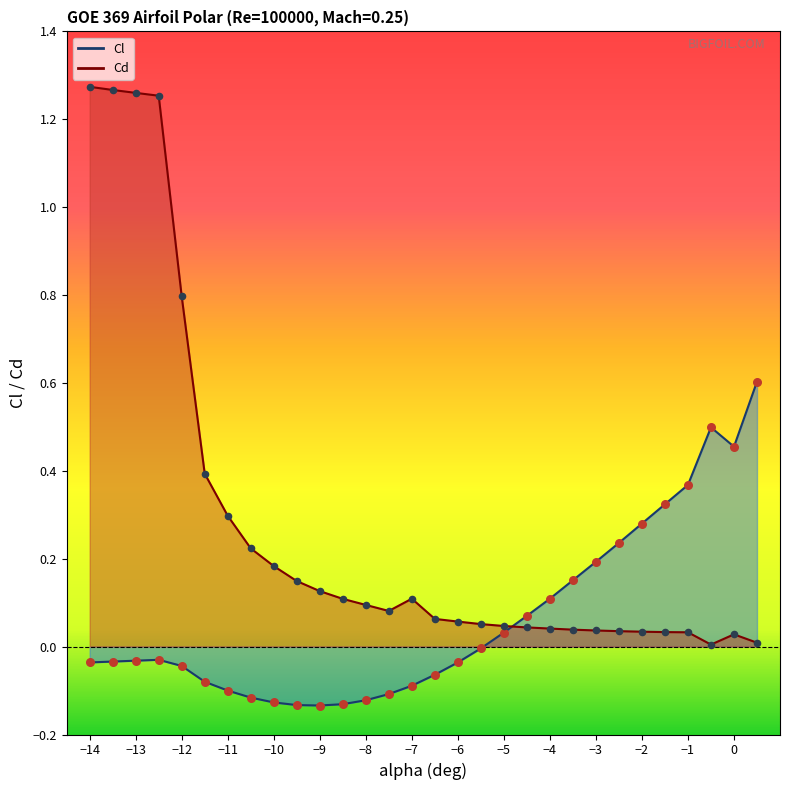

Which series has the widest spread of Y values?

Cd